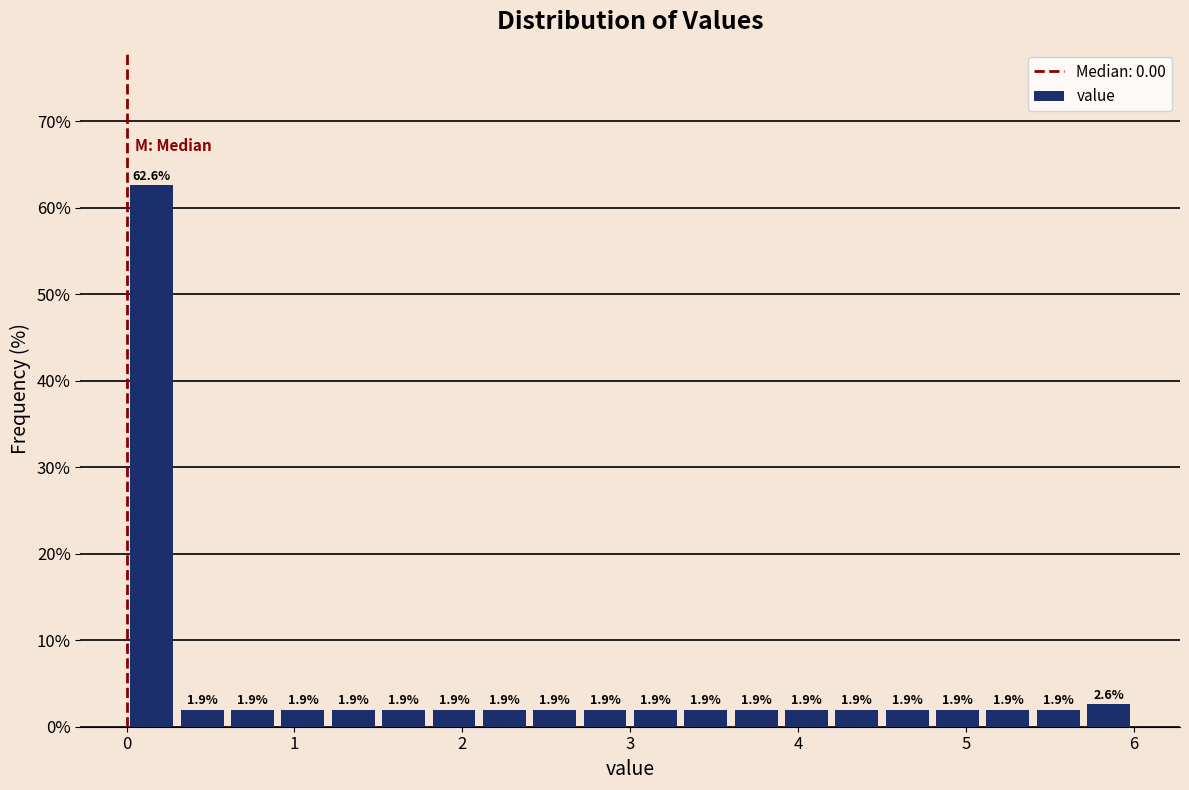

Around what value on the x-axis is the tallest bar? Give the approximate position of its centre, as read against the axis.

0.2